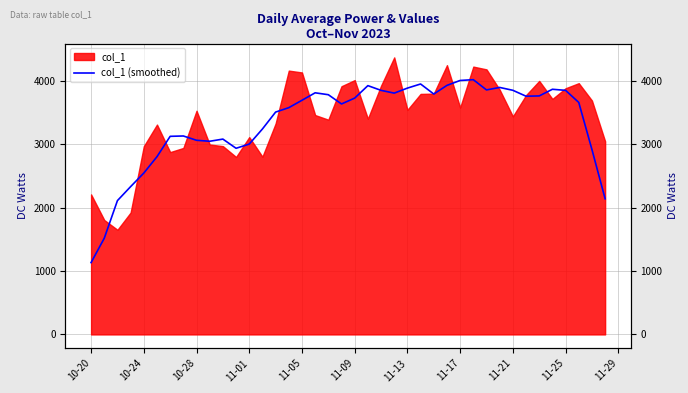

How many distinct data groups are displayed?

1